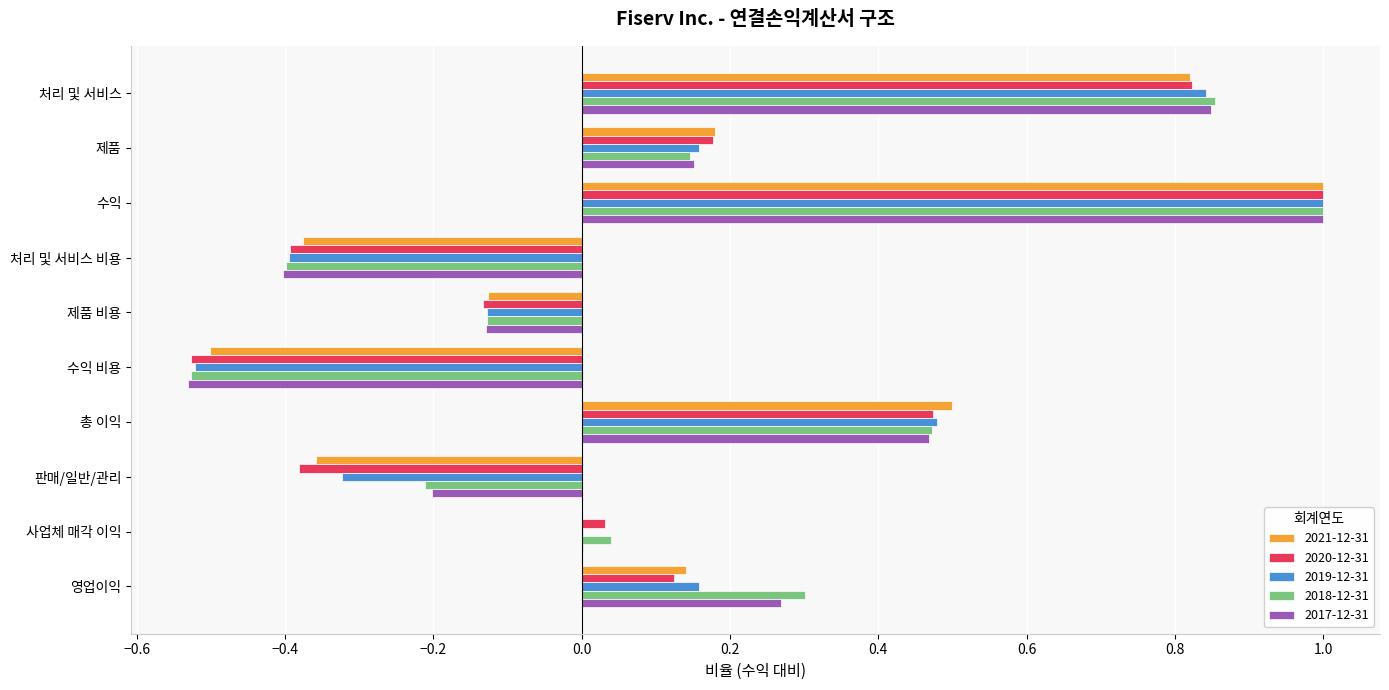

What is the maximum value for 2019-12-31?

1.0